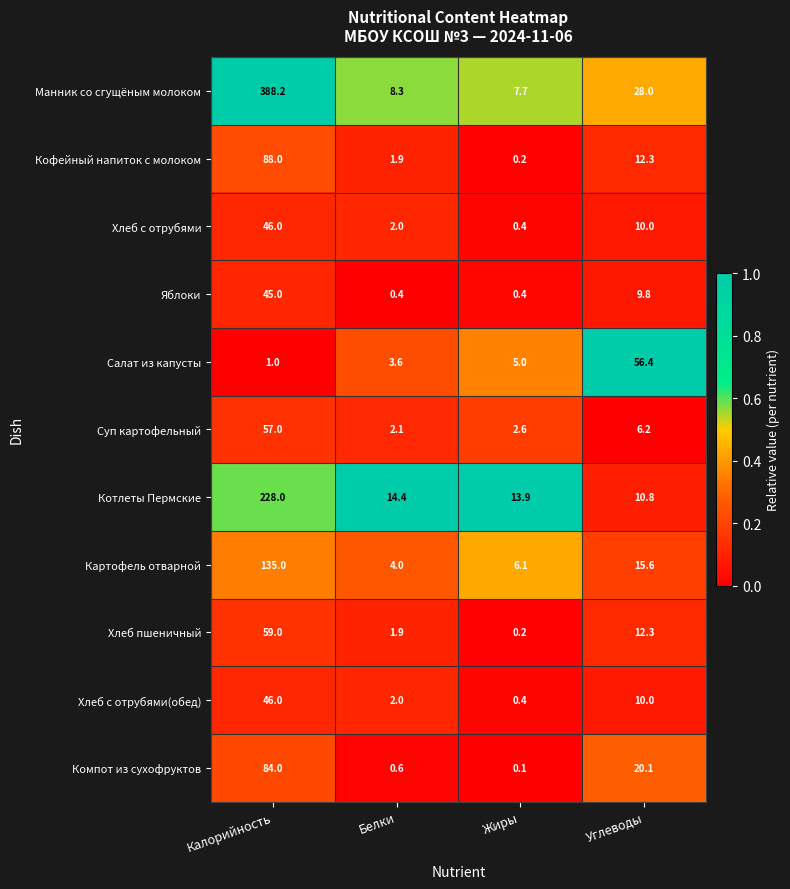

What is the spread (max minus min) of values at Белки?

14.0